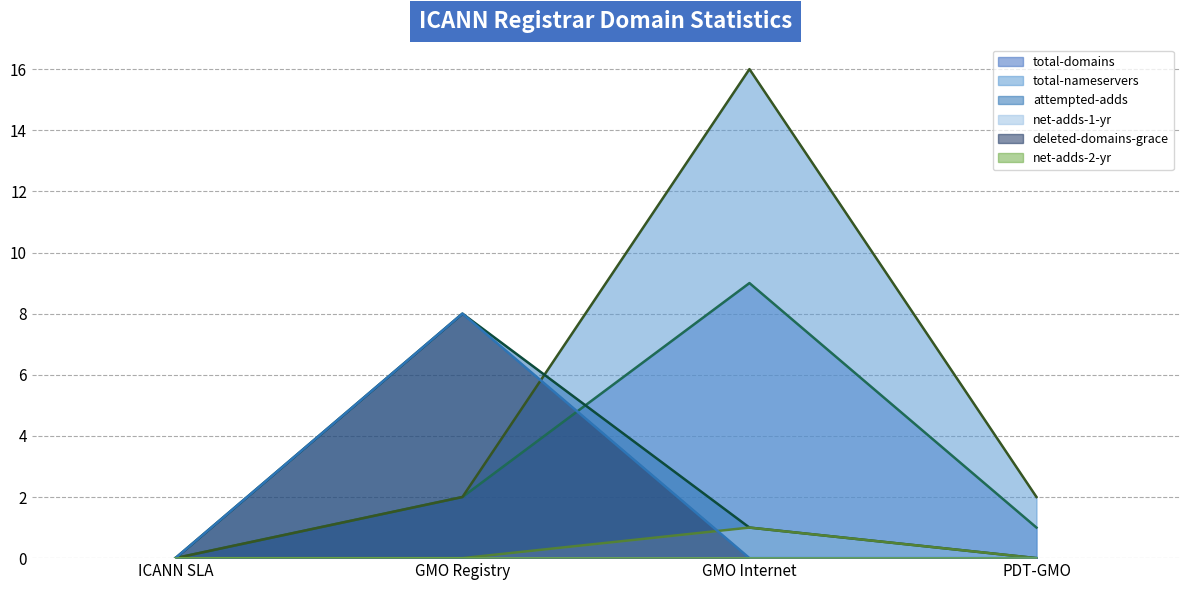

Where is deleted-domains-grace (line) nearest to the value 4?

ICANN SLA